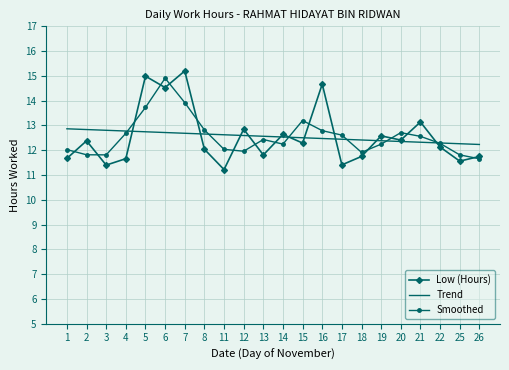

Rank the series by their maximum value, from lowest to highest.

Trend, Smoothed, Low (Hours)